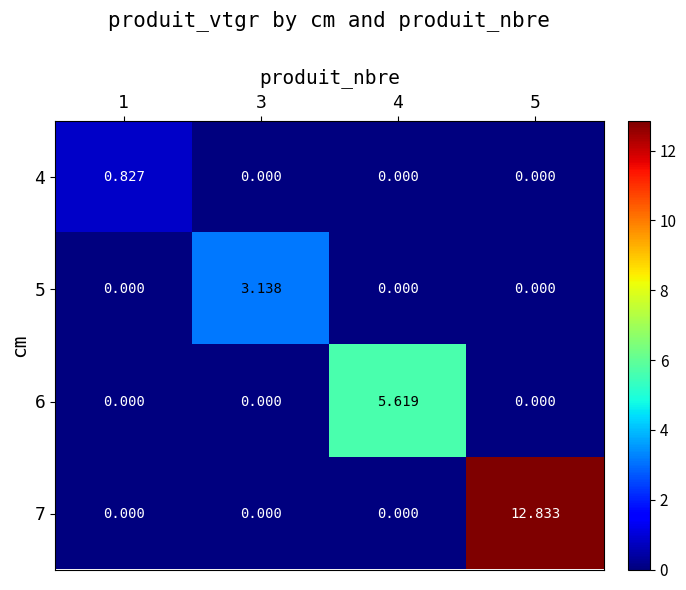

Is the value of 6 at 4 greater than the value of 4 at 5?

Yes